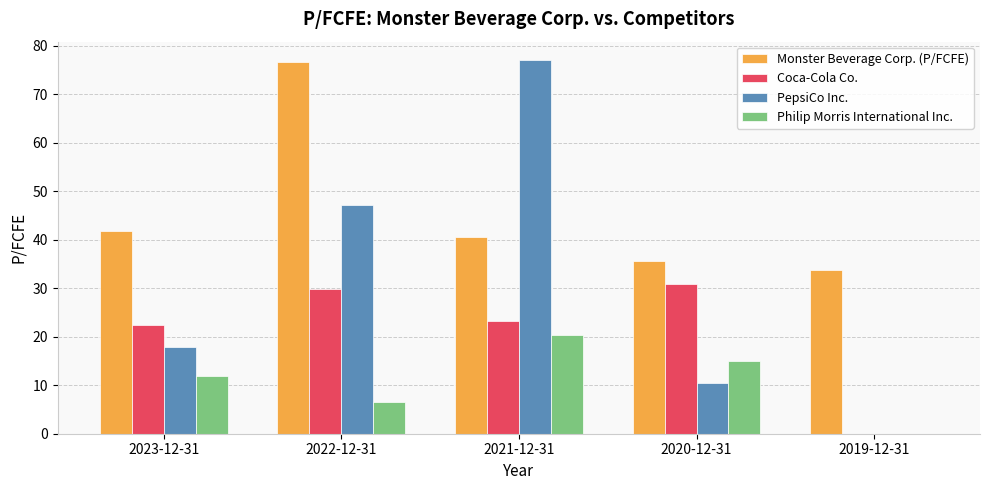

Between 2021-12-31 and 2019-12-31, which series saw the biggest shift?

PepsiCo Inc.